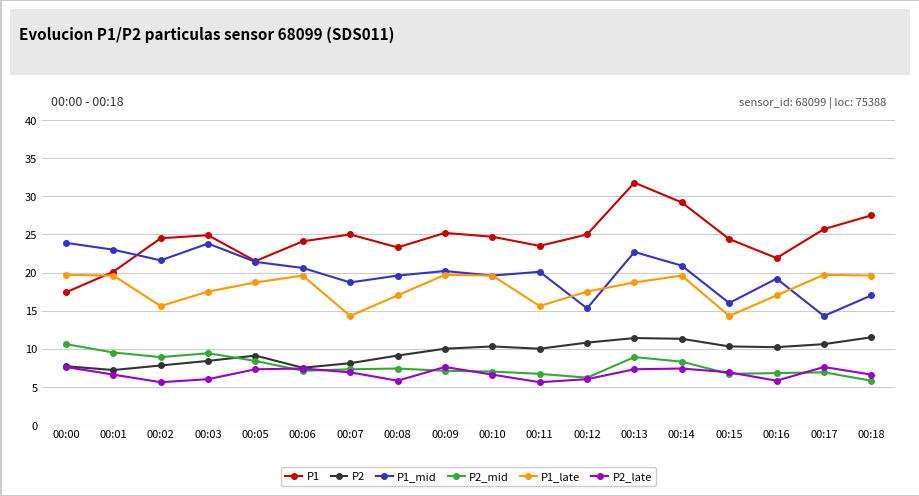

Between which two adjacent categories do P1_late and P1 first intersect?

00:00 and 00:01